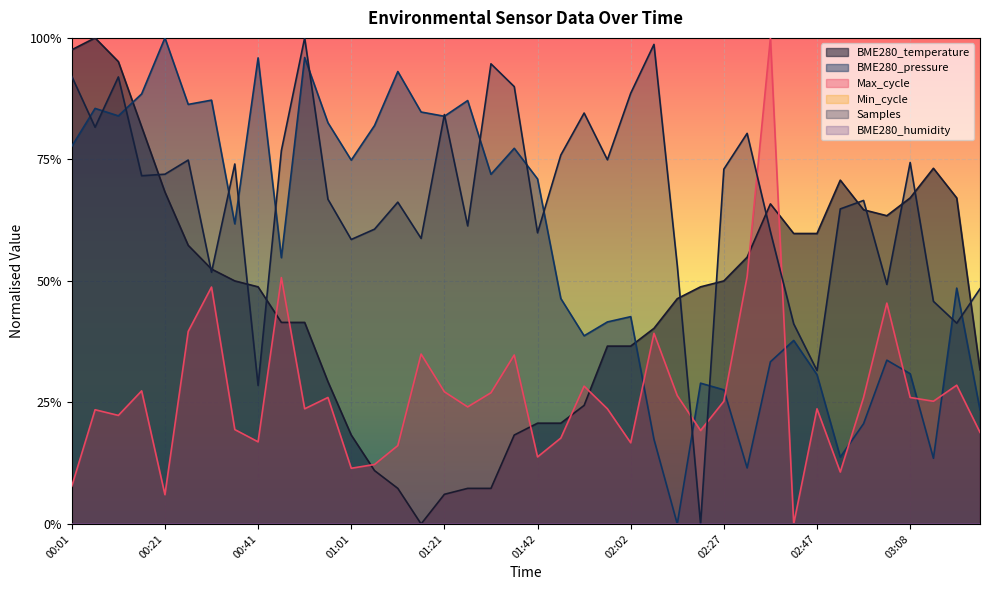

What is the change in value from 01:06 to 01:47?

+0.1